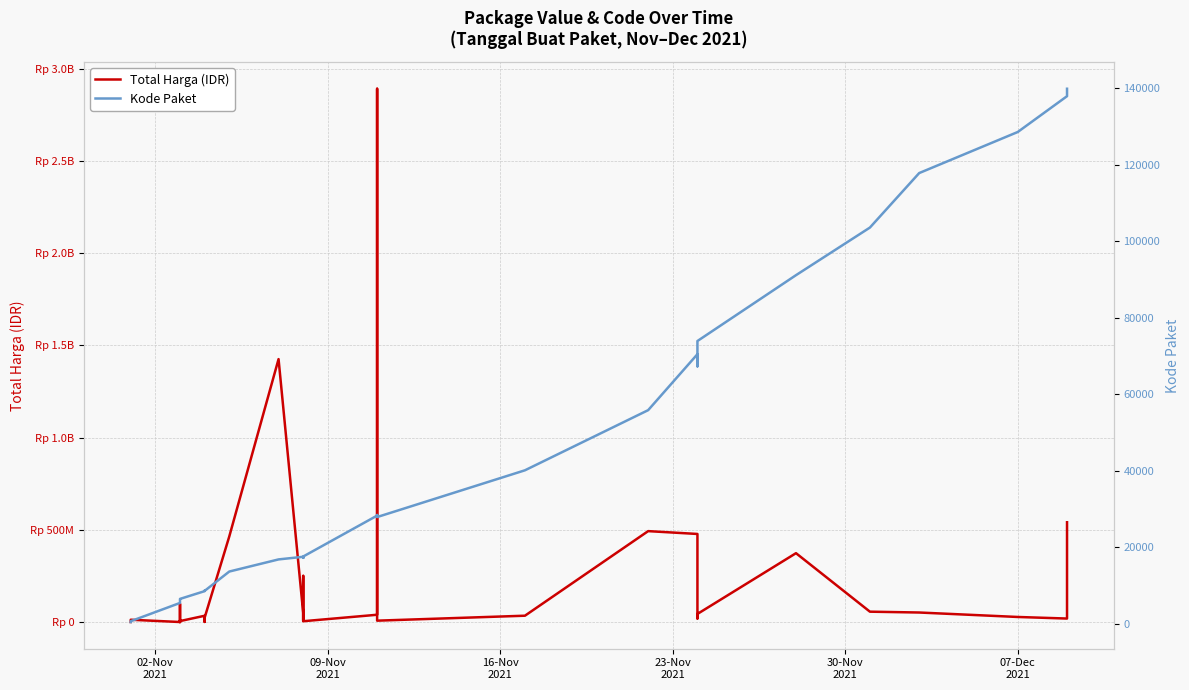

What is the lowest value of the Kode Paket series?

464